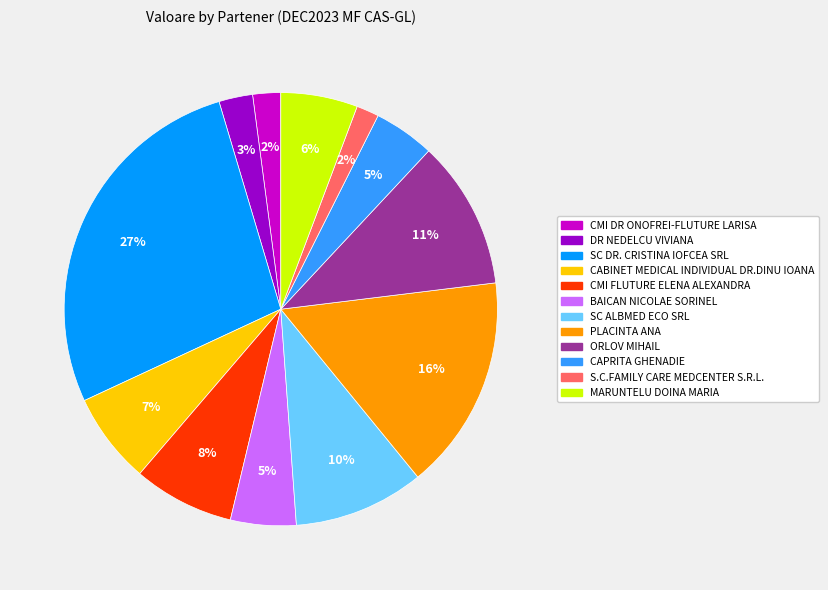

Which slice is the largest?

SC DR. CRISTINA IOFCEA SRL